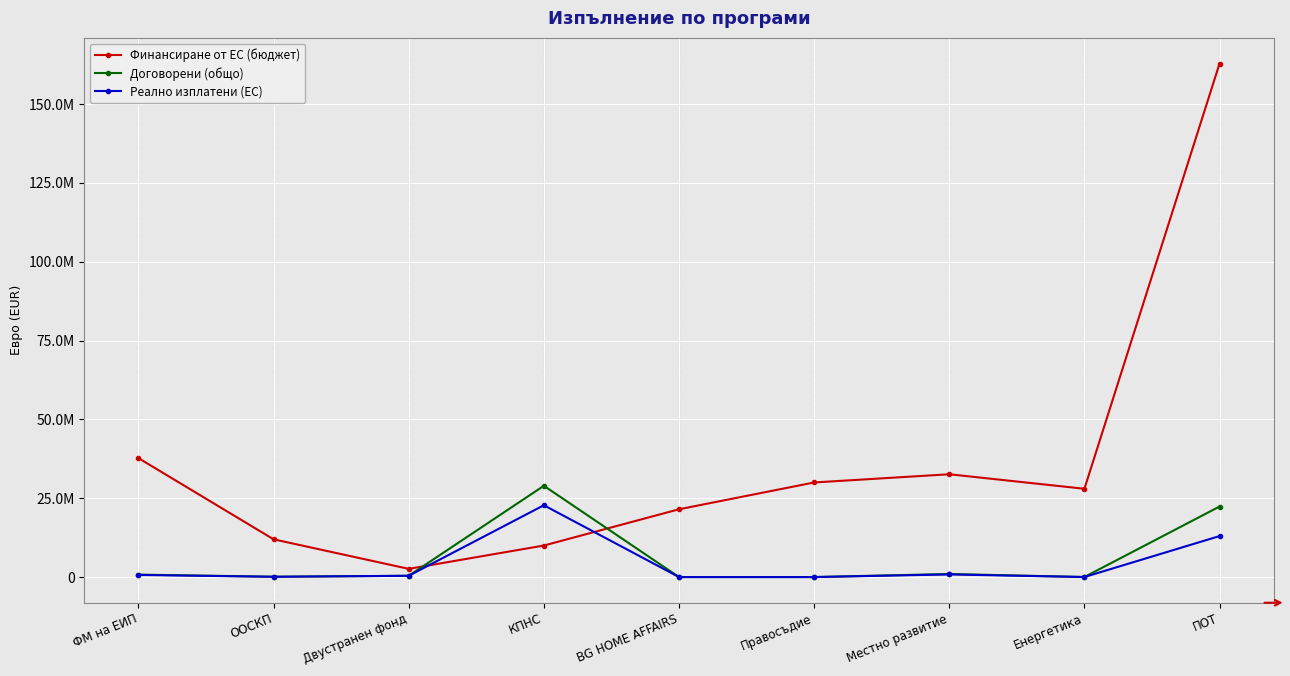

What is the total value across all series at ФМ на ЕИП?

39158415.2